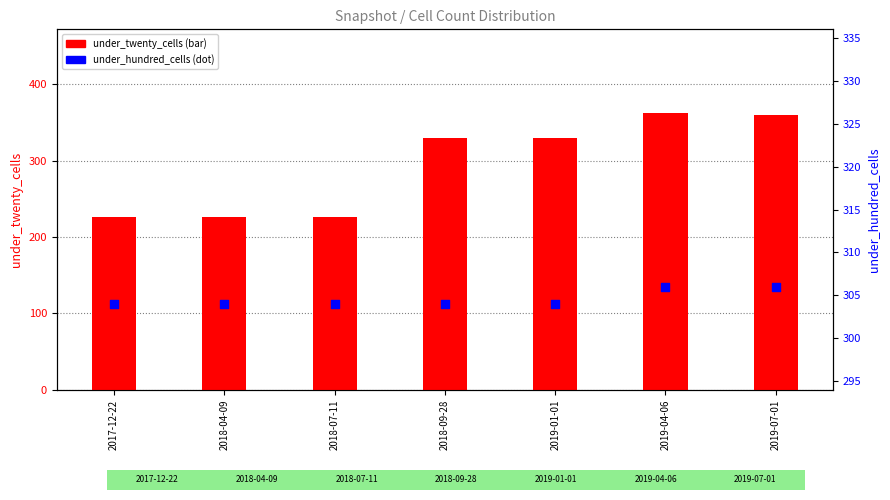

Which series reaches the maximum Y coordinate?

under_twenty_cells